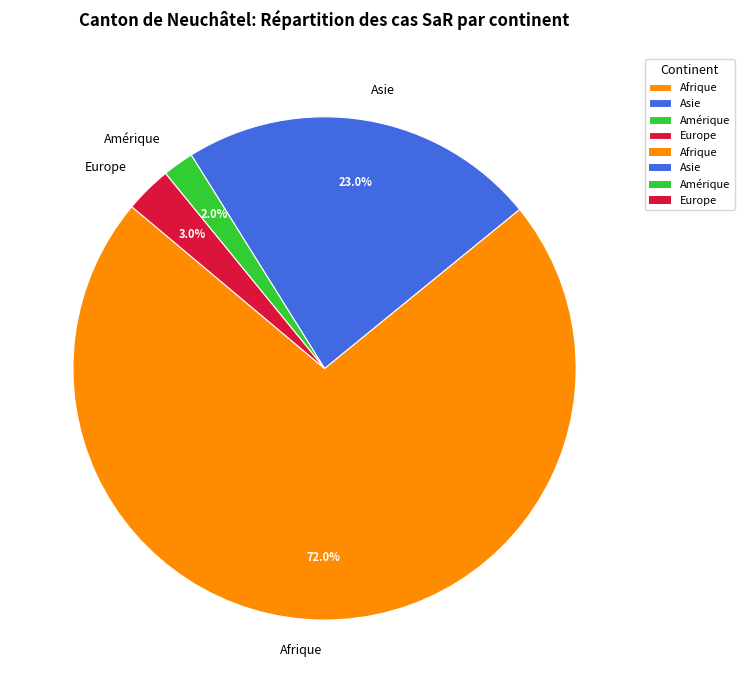

What is the ratio of the value at Asie to the value at Europe?

7.7